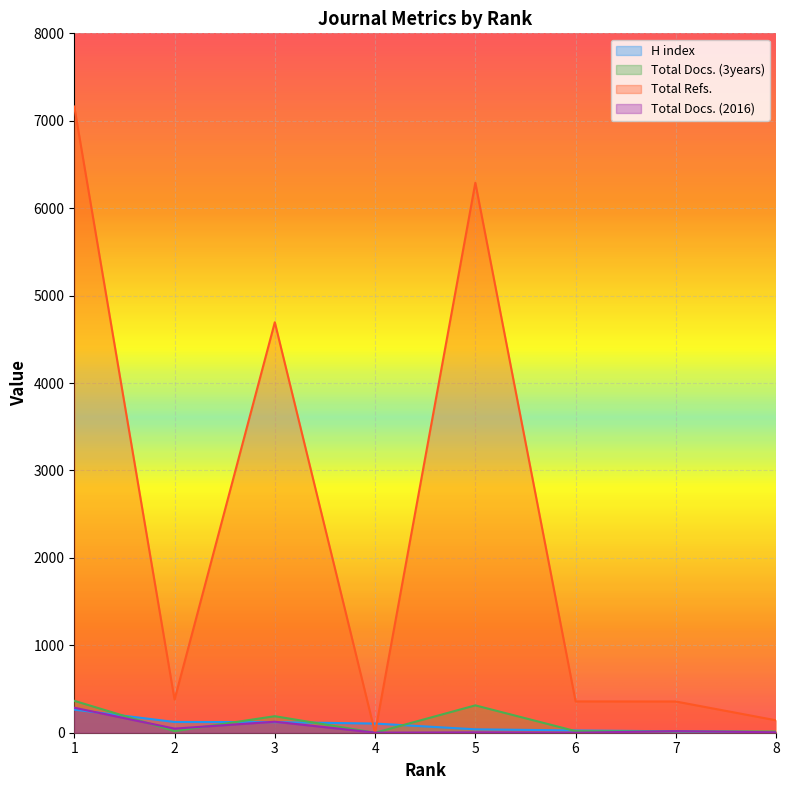

The value of H index at 3 is 121. True or false?

True